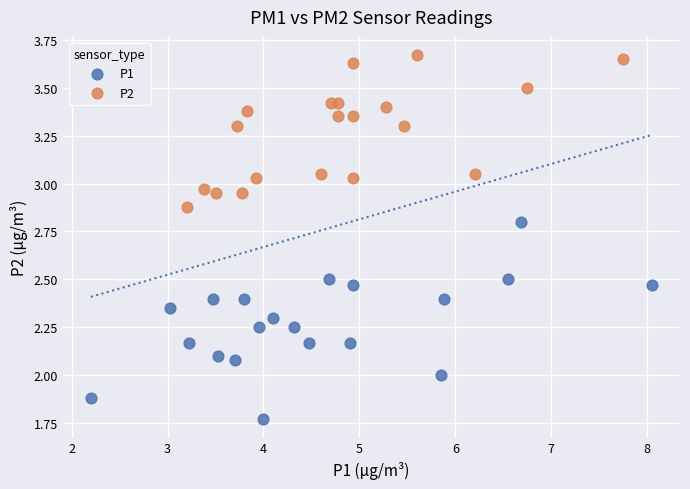

Which series reaches the minimum Y coordinate?

P1